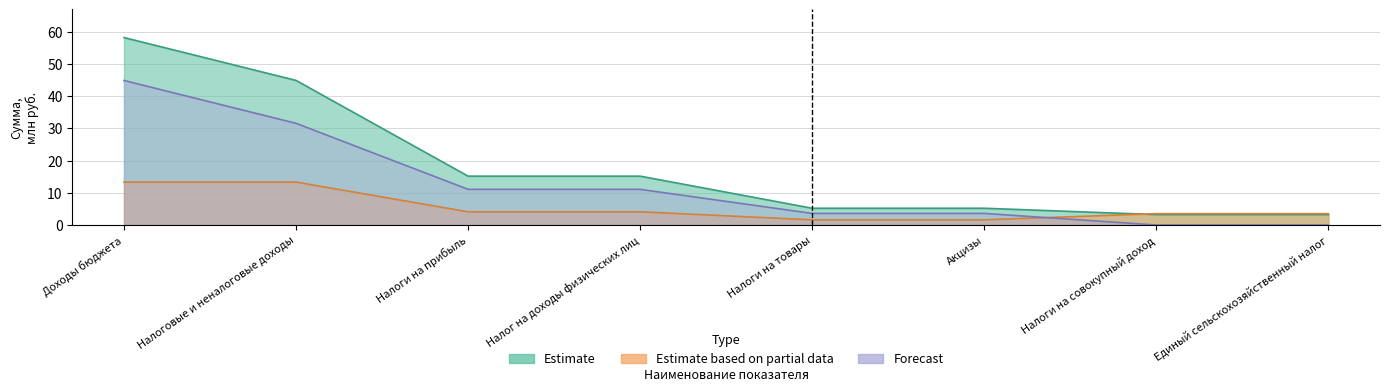

What is the label of the 7th point from the left?

Налоги на совокупный доход